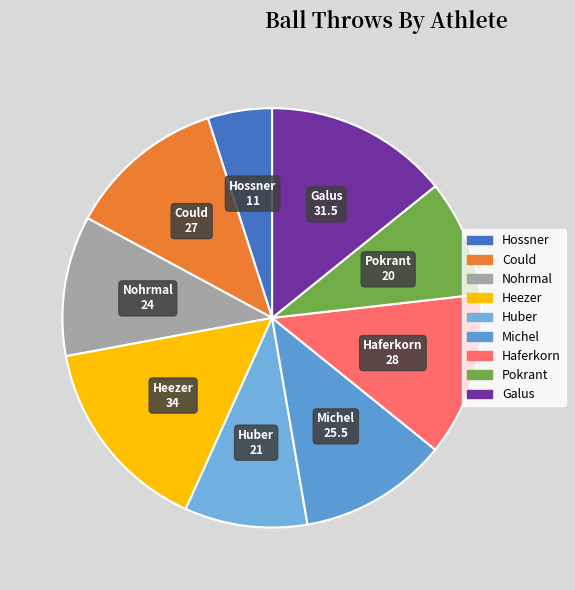

What is the largest slice in the pie chart?

Heezer